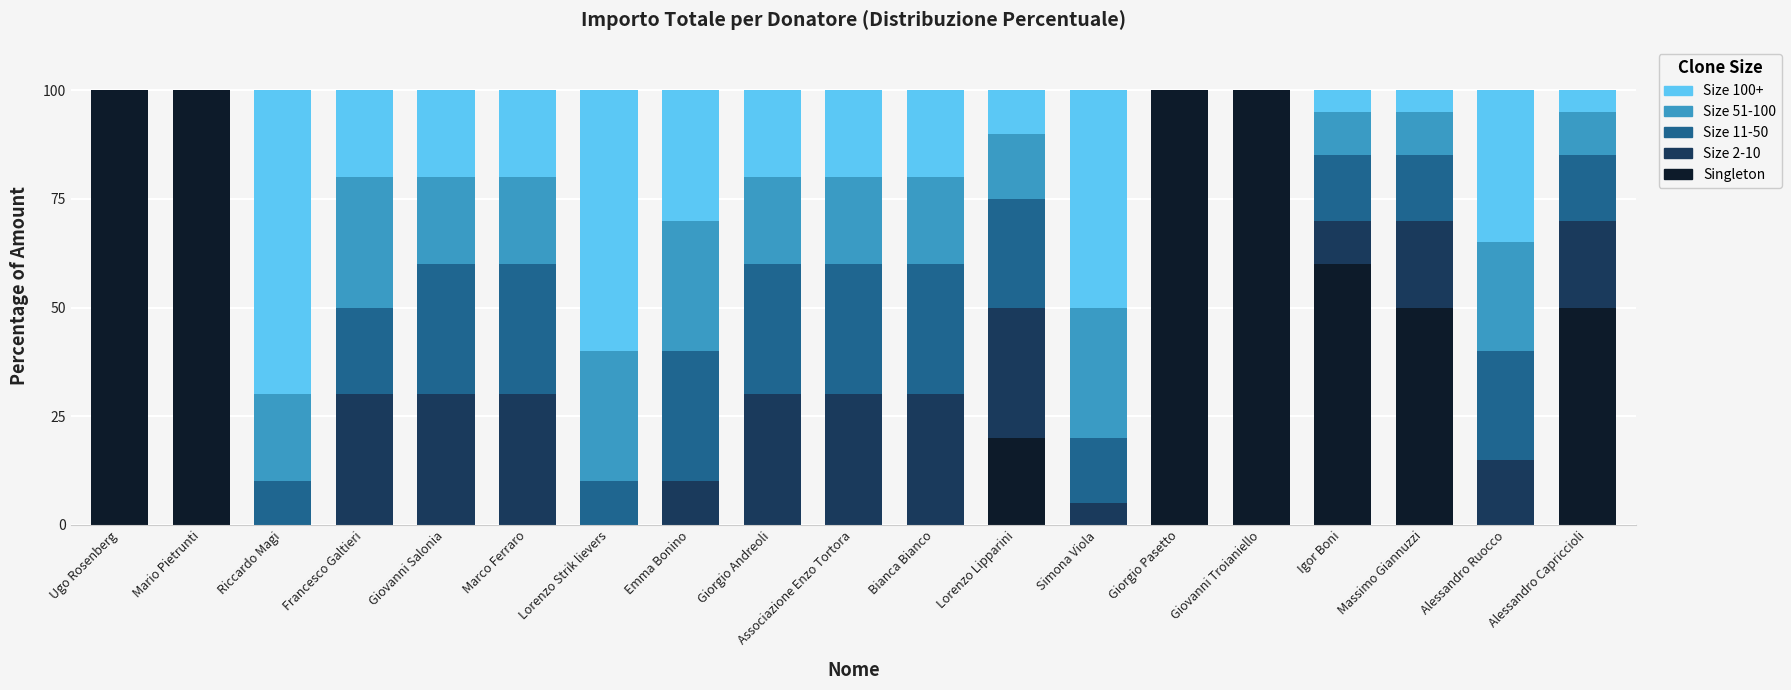

True or false: Singleton has a value of 0 at Marco Ferraro.

True